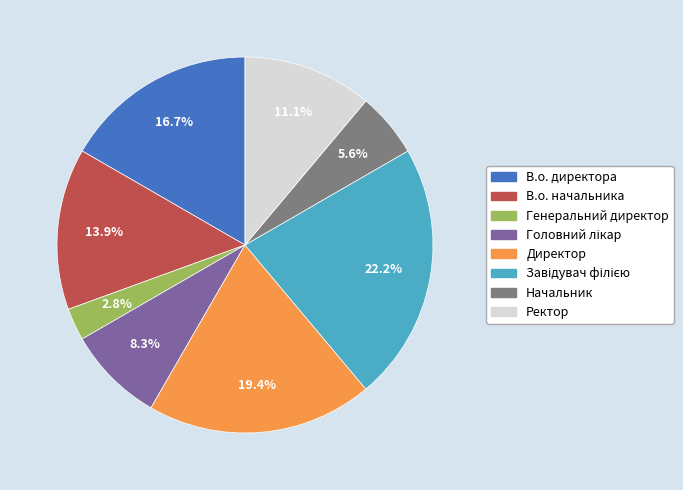

True or false: В.о. начальника accounts for 27% of the total.

False